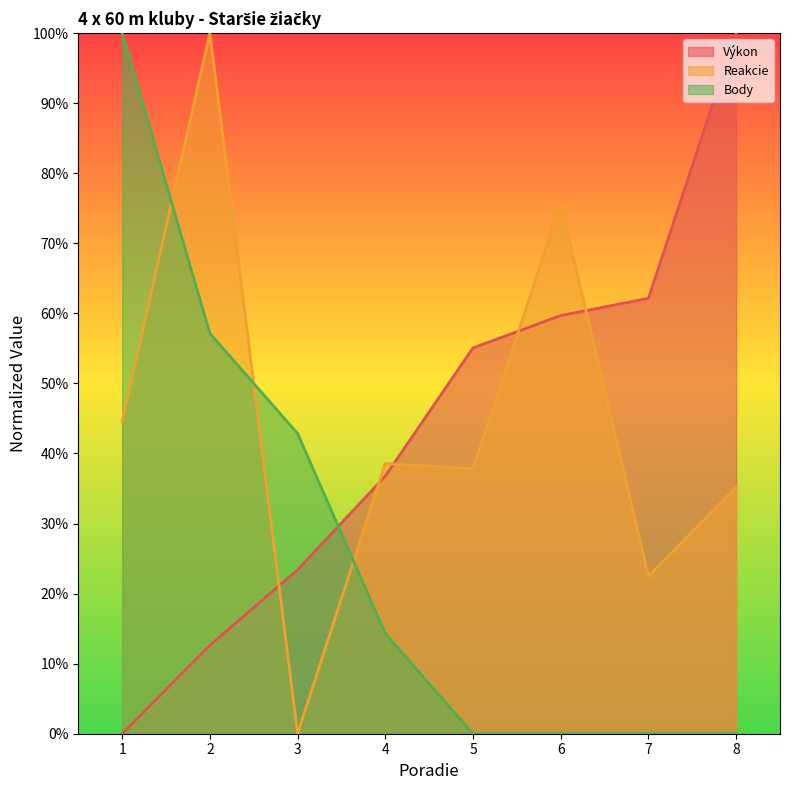

What is the difference between the second highest and minimum values in the Reakcie series?

75.7